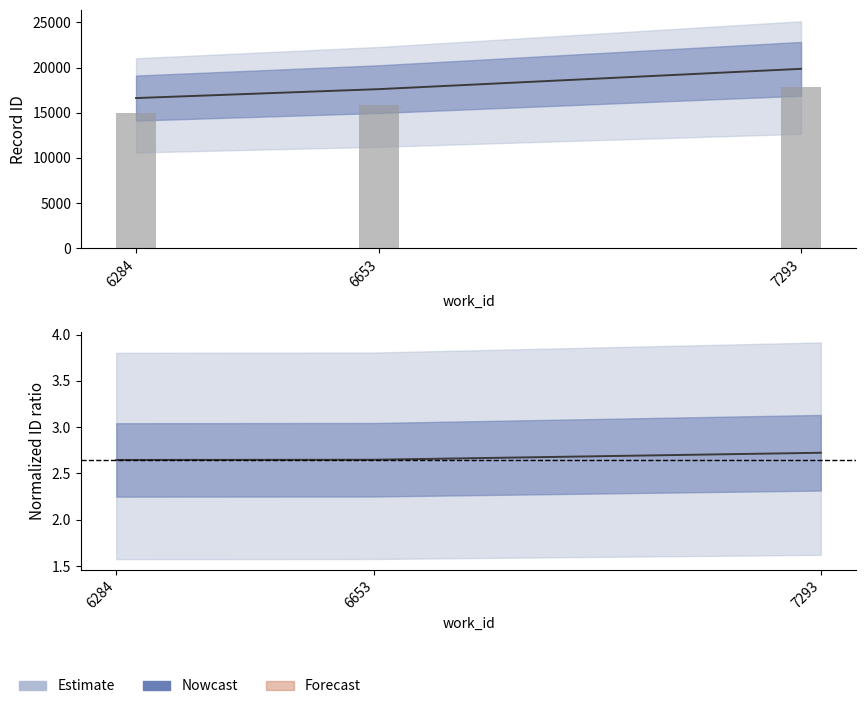

How many groups of bars are there?

3